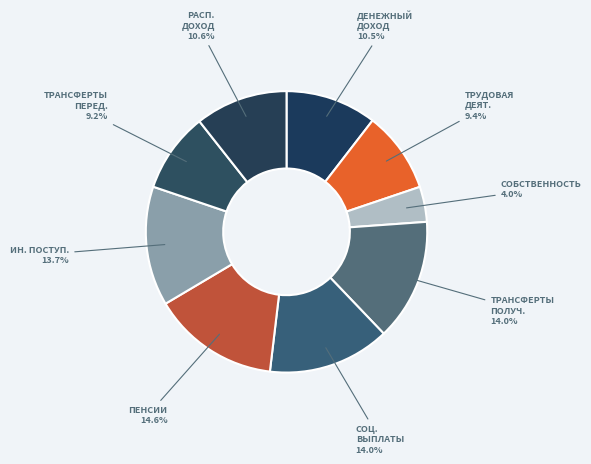

Which slice is the smallest?

СОБСТВЕННОСТЬ